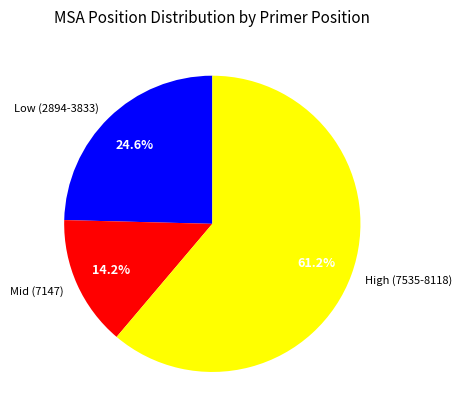

Combined, what portion of the pie is High (7535-8118) and Mid (7147)?

75.4%